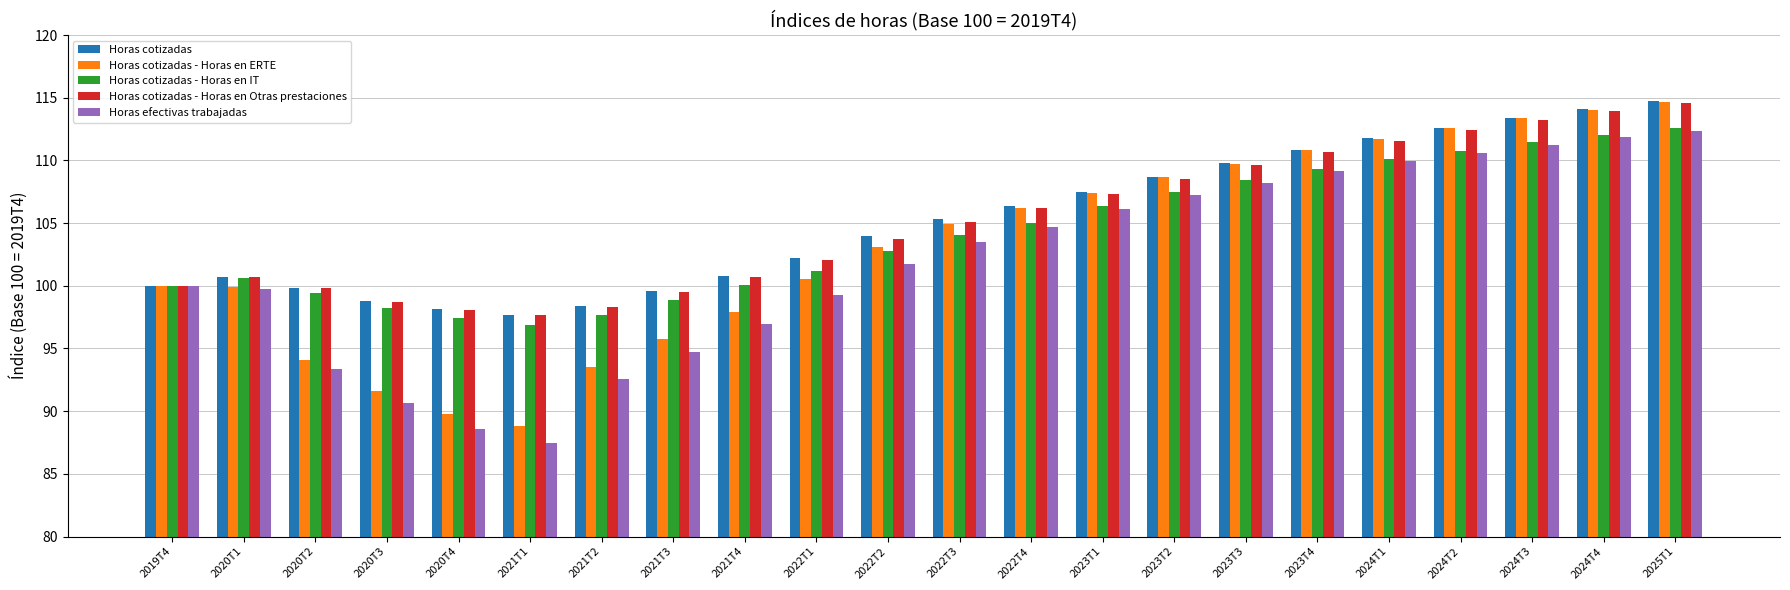

The value of Horas cotizadas - Horas en IT at 2024T1 is 147.0. True or false?

False